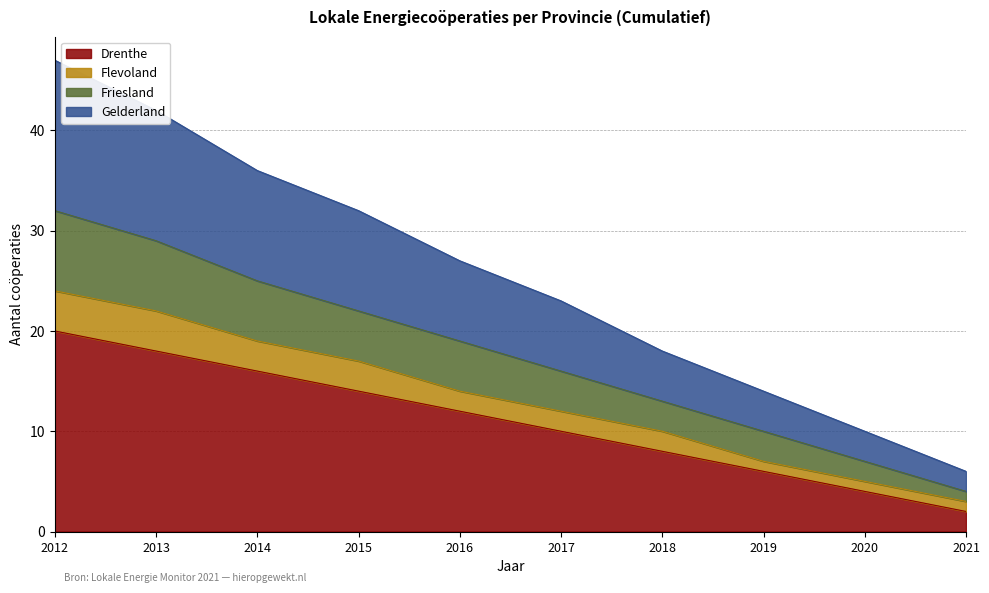

True or false: Drenthe has a value of 20 at 2012.

True